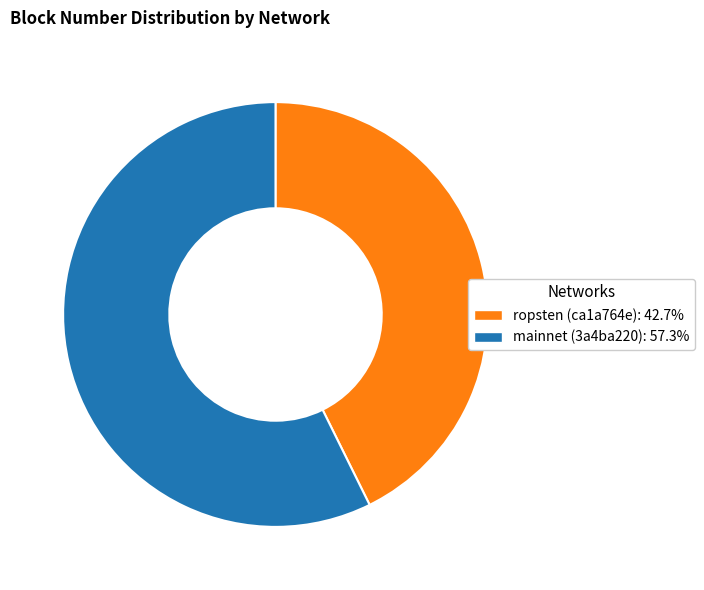

Do ropsten (ca1a764e): 42.7% and mainnet (3a4ba220): 57.3% together represent more than half of the pie?

Yes